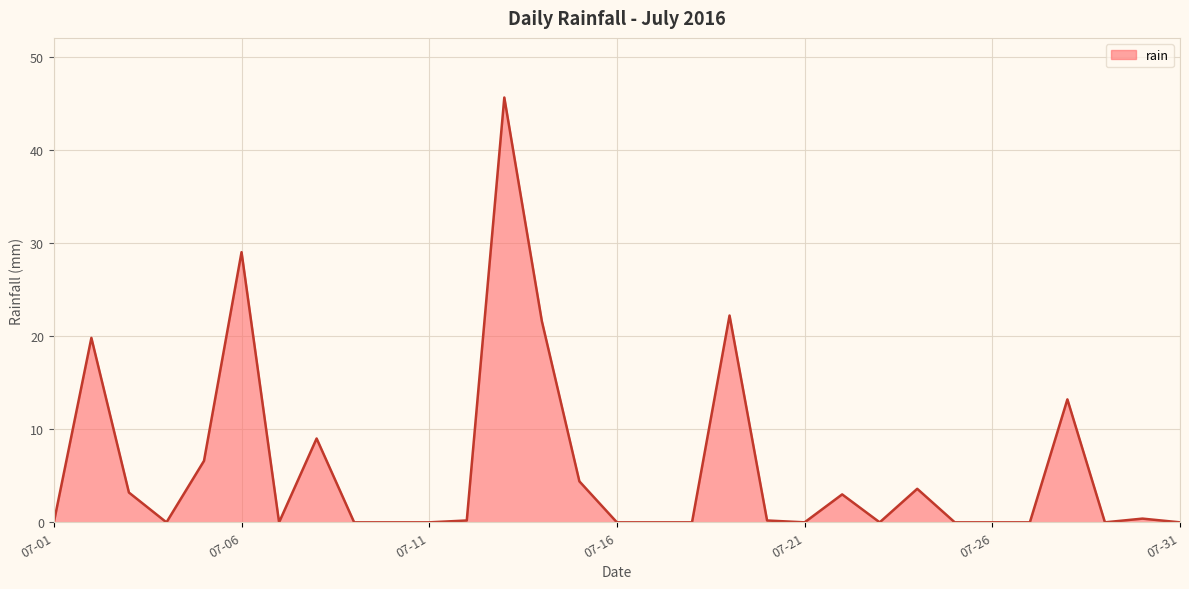

What is the difference between the maximum and minimum values?

45.6